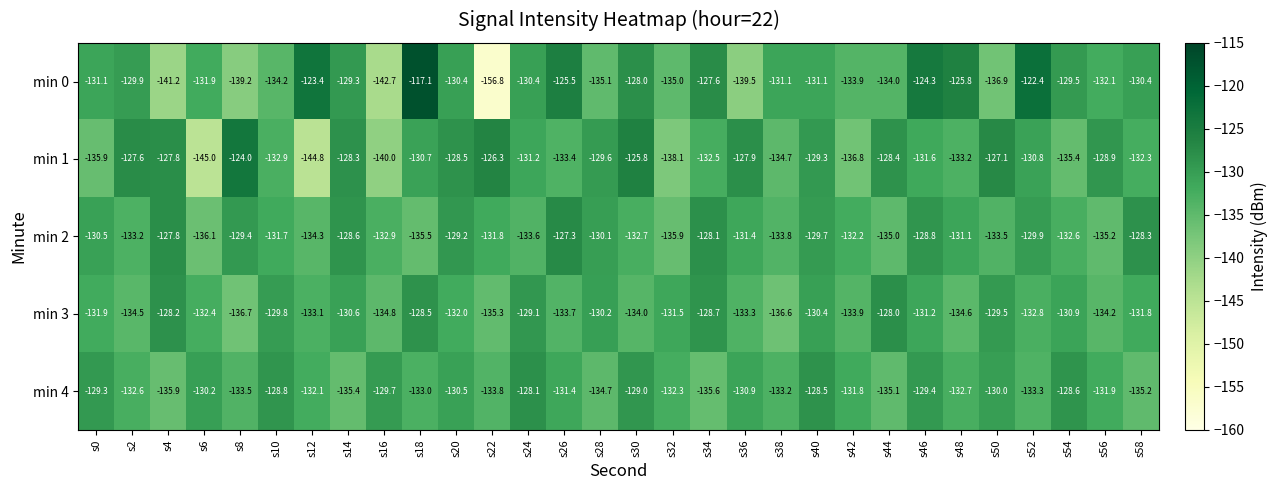

At which label does min 4 first exceed -131?

s0